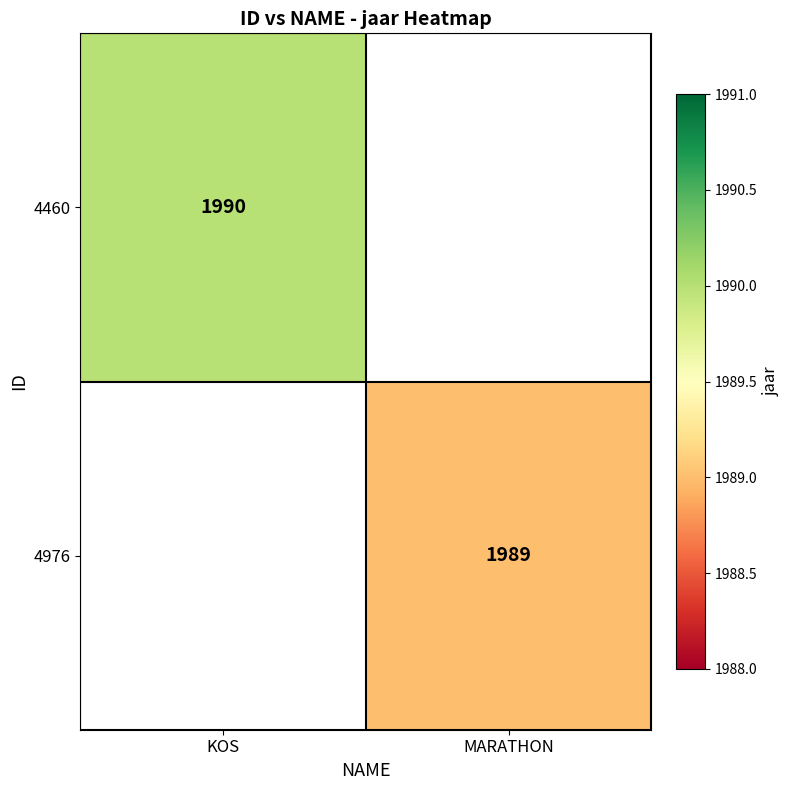

The value of 4460 at KOS is 1990. True or false?

True